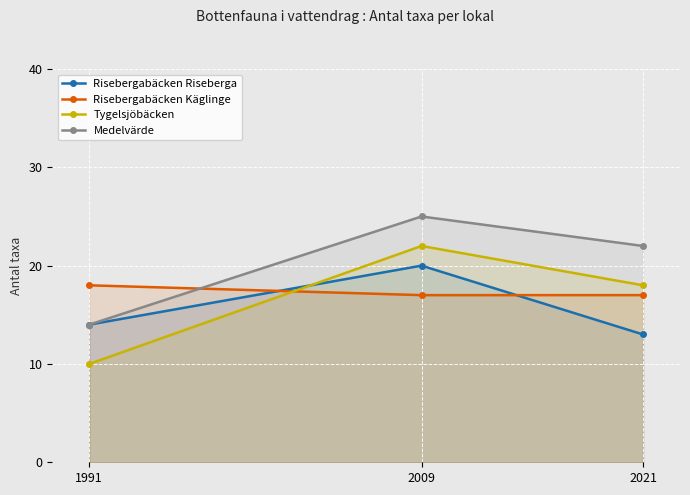

At which category does the chart reach its minimum across all series?

1991